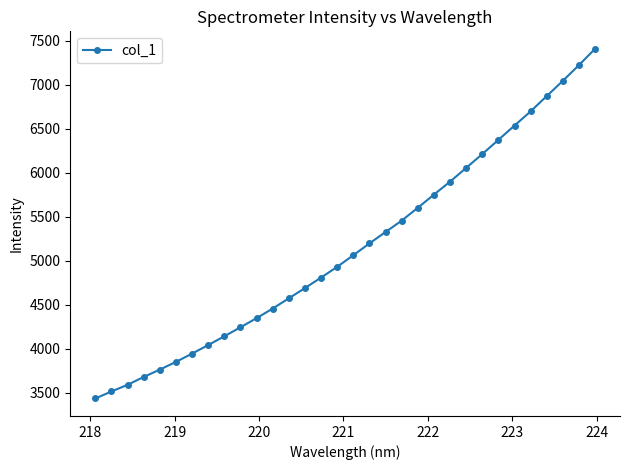

What is the difference between the maximum and second lowest values?

3891.3